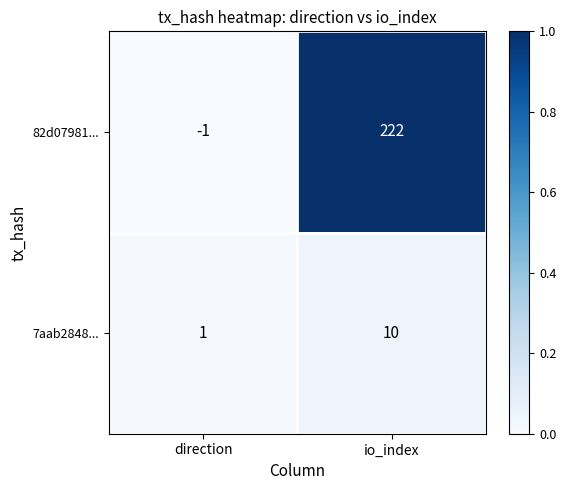

Which series has the widest spread of values?

82d07981...